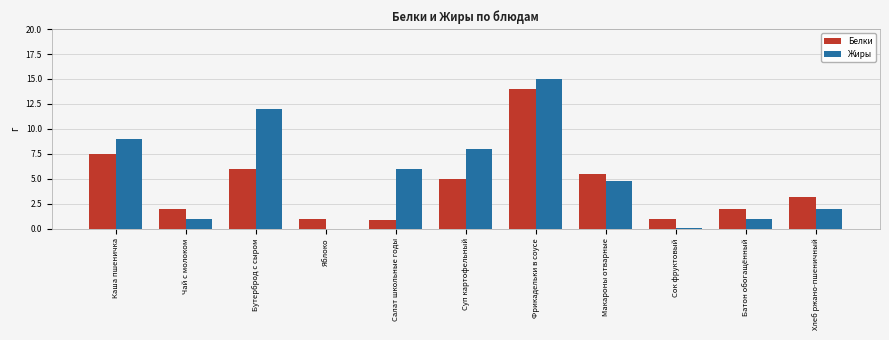

How many positive values does the Жиры series have?

10